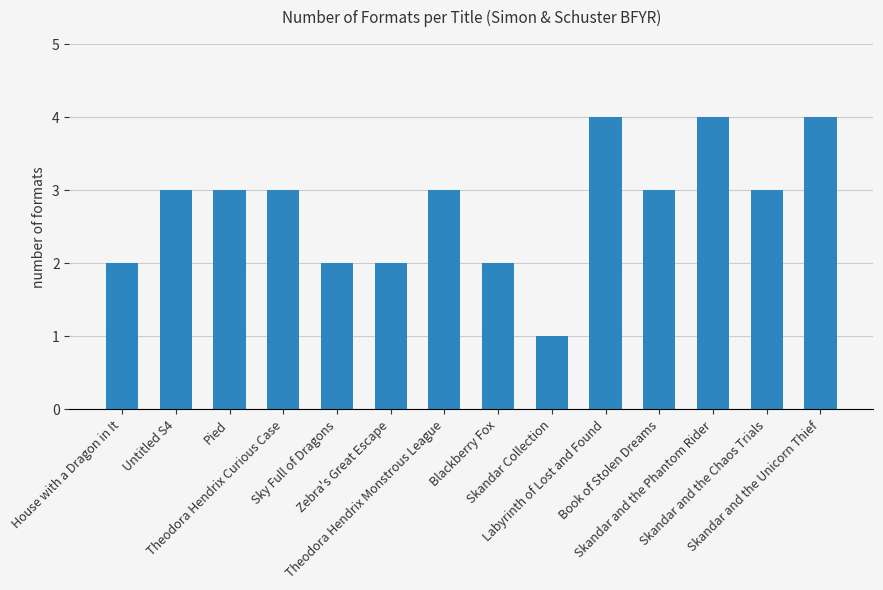

What is the label of the 3rd bar from the right?

Skandar and the Phantom Rider